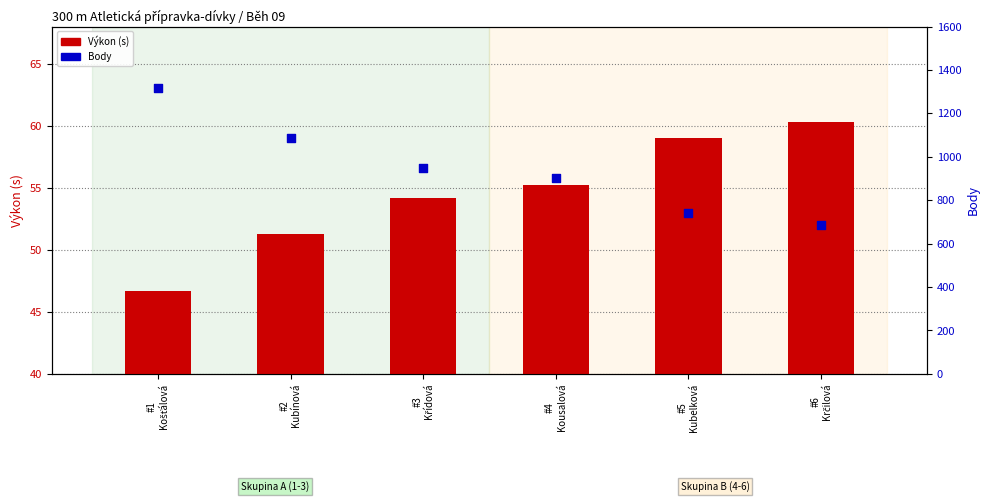

Which series contains the highest Y value?

Body